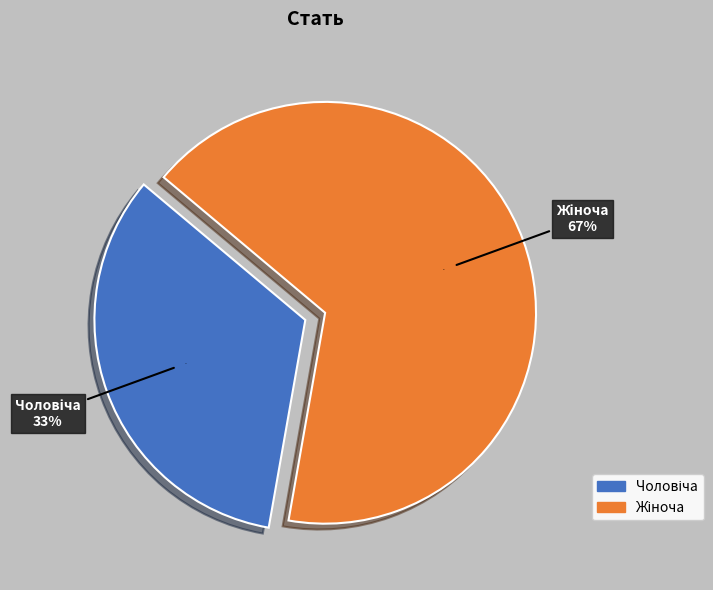

Which category has the smallest portion of the pie?

Чоловіча